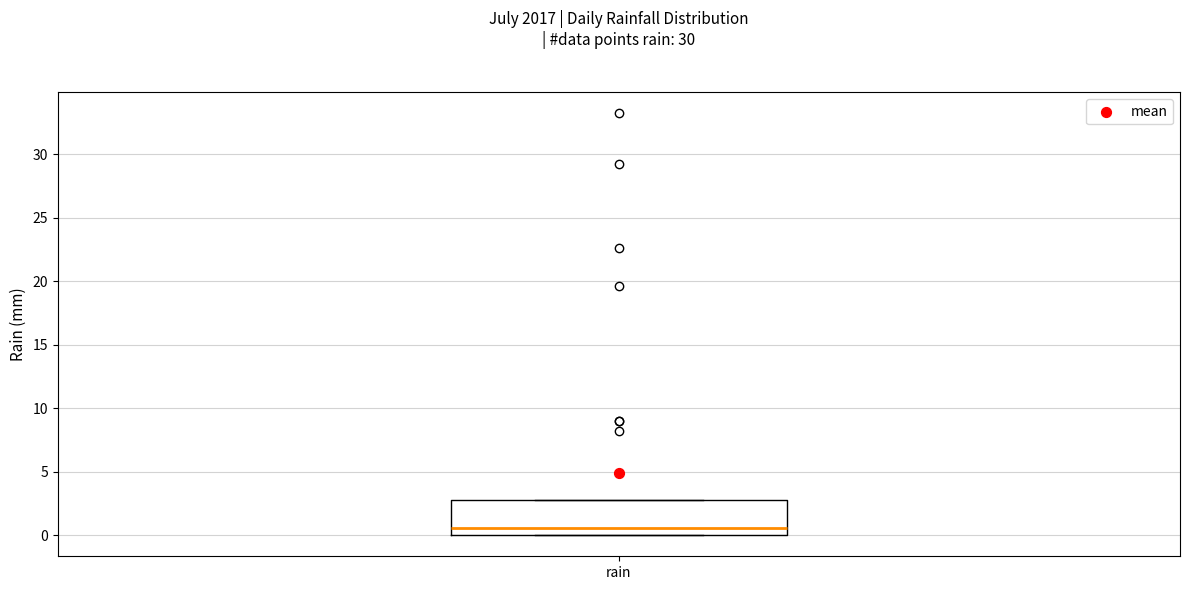

Where is the lower edge of the box for rain on the y-axis? The values are not printed on the chart, so give them approximately, as read against the axis.

0.0